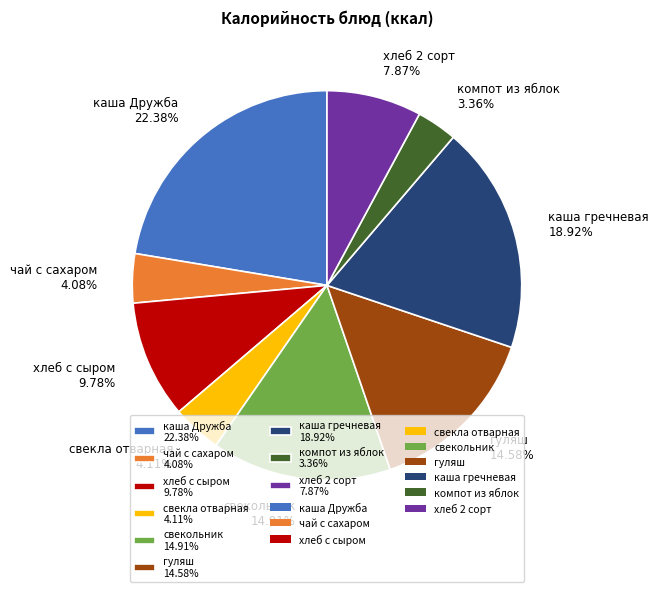

True or false: хлеб 2 сорт accounts for 8% of the total.

True